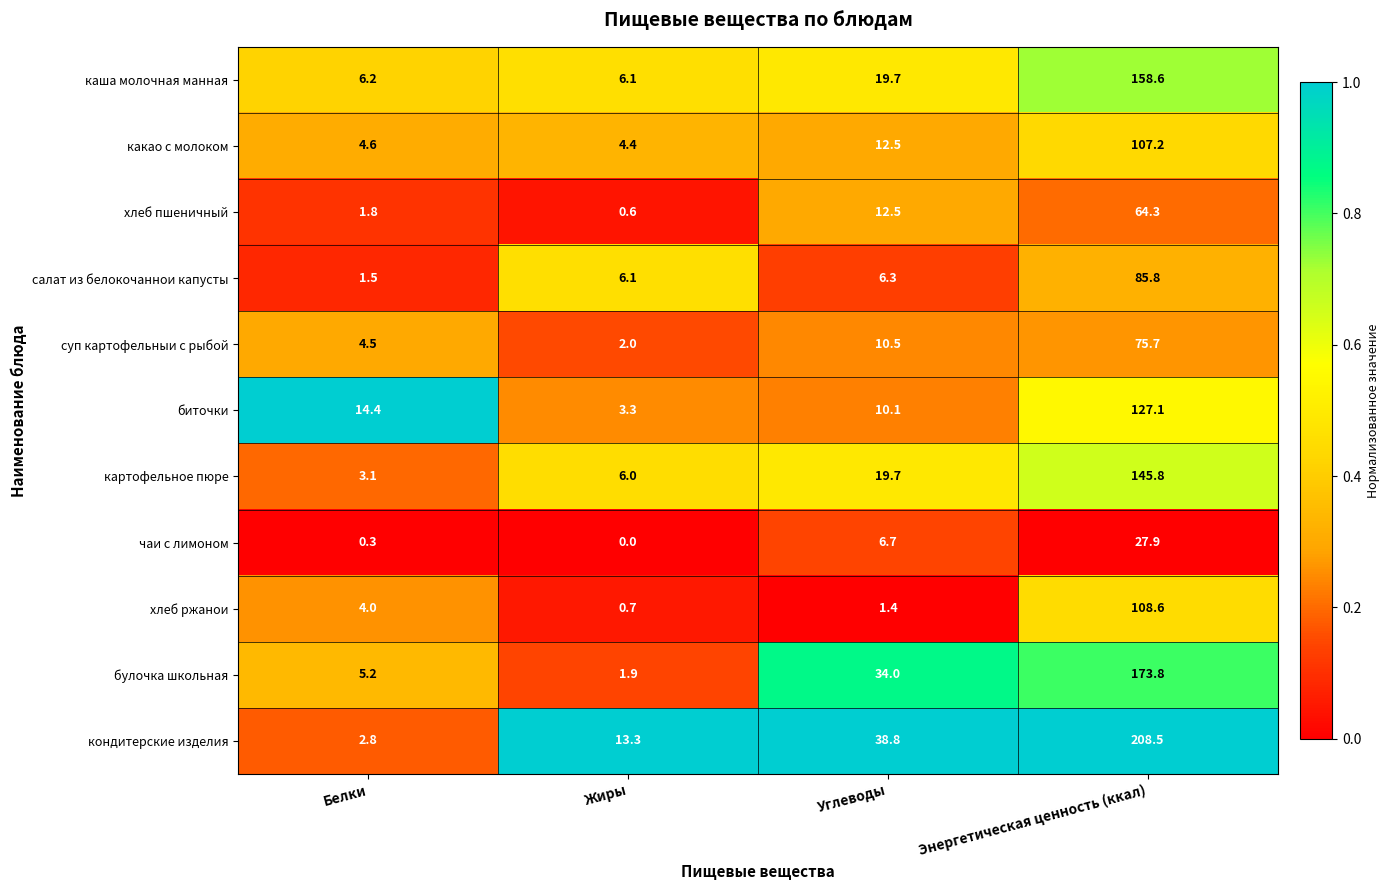

The картофельное пюре series shows 1.8 at Жиры. True or false?

False